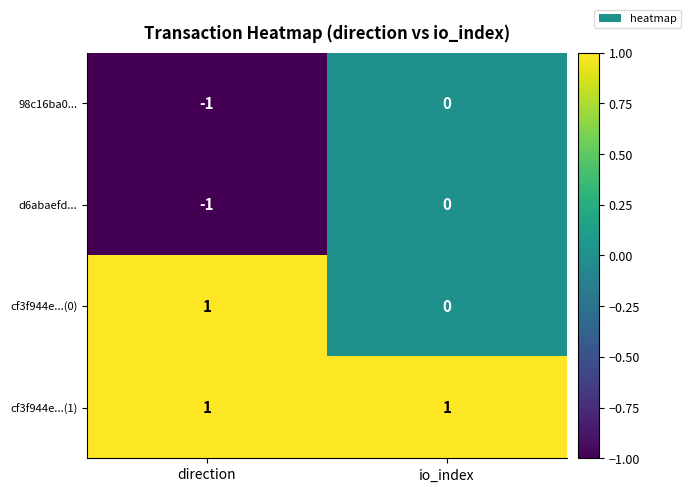

Where is 98c16ba0... nearest to the value 0?

io_index